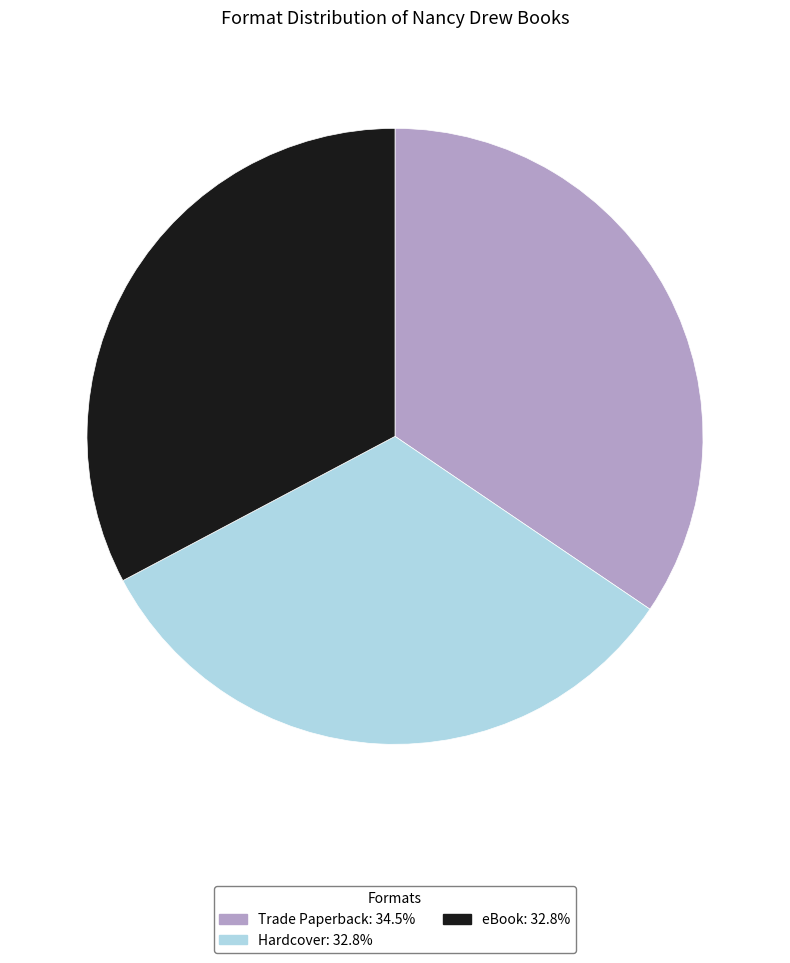

Count the number of slices in the pie.

3